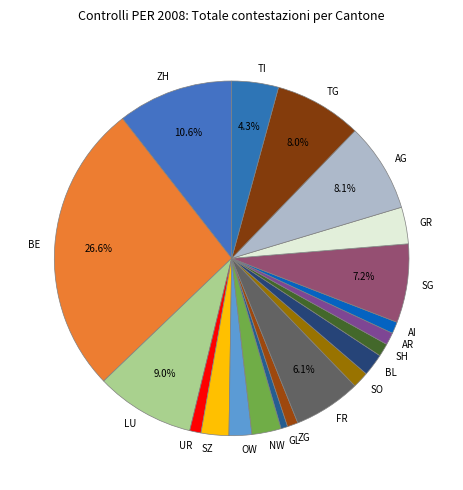

What is the largest slice in the pie chart?

BE